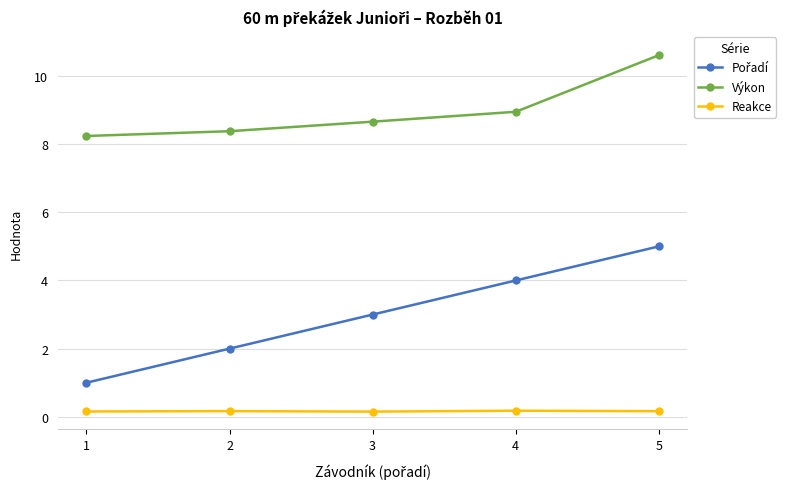

True or false: Výkon has more than 1 interior local peaks.

False